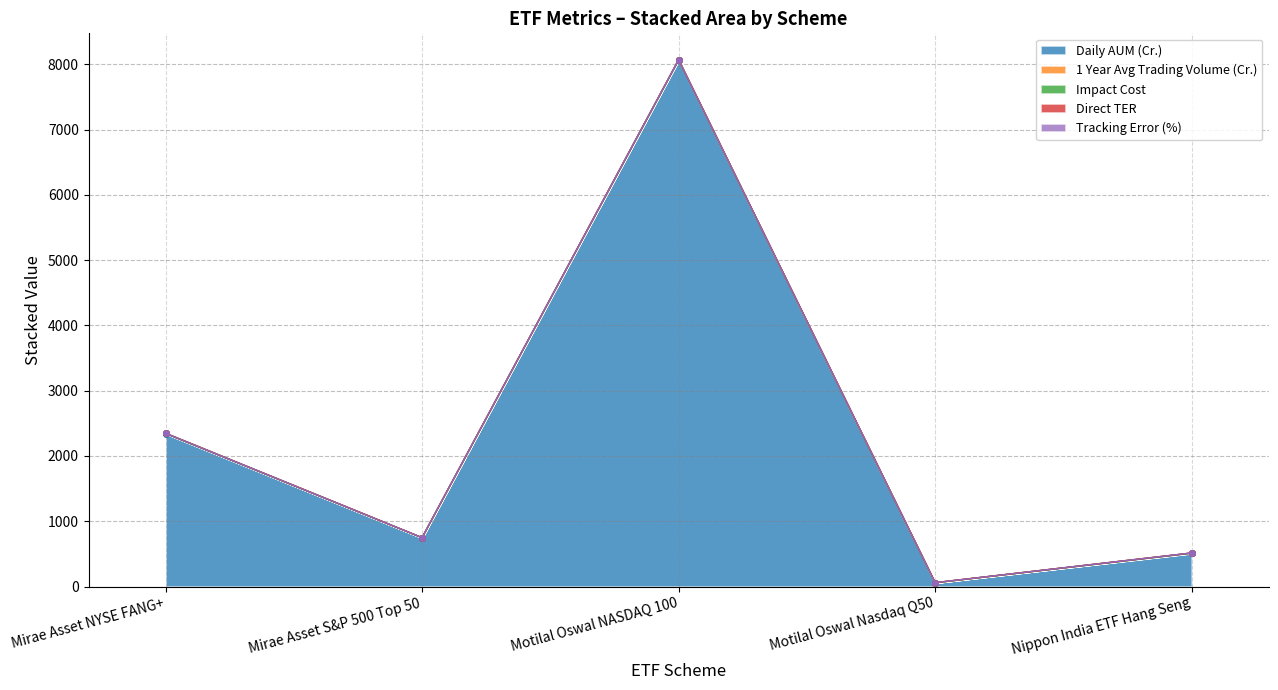

How many intersections are there between 1 Year Avg Trading Volume (Cr.) and Impact Cost?

2